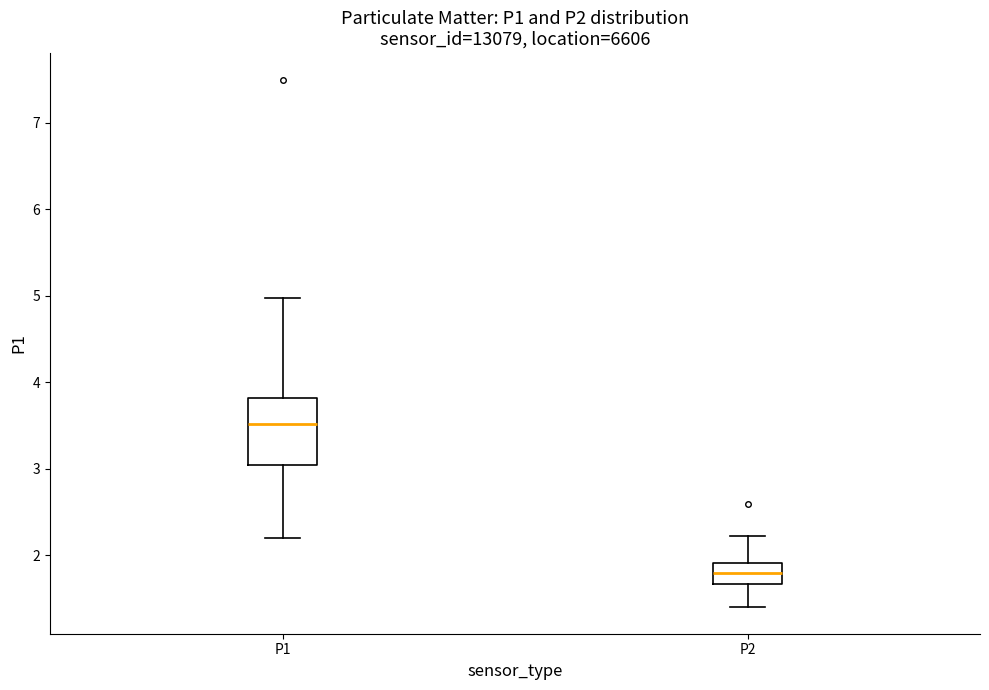

Reading left to right, read every box against the y-axis: the position of its median line, the range the box covers, and the ends of its whiskers. The values are not printed on the chart, so give them approximately, as read against the axis.

P1: median 3.5, box 3.0 to 3.8, whiskers 2.2 to 5.0
P2: median 1.8, box 1.7 to 1.9, whiskers 1.4 to 2.2